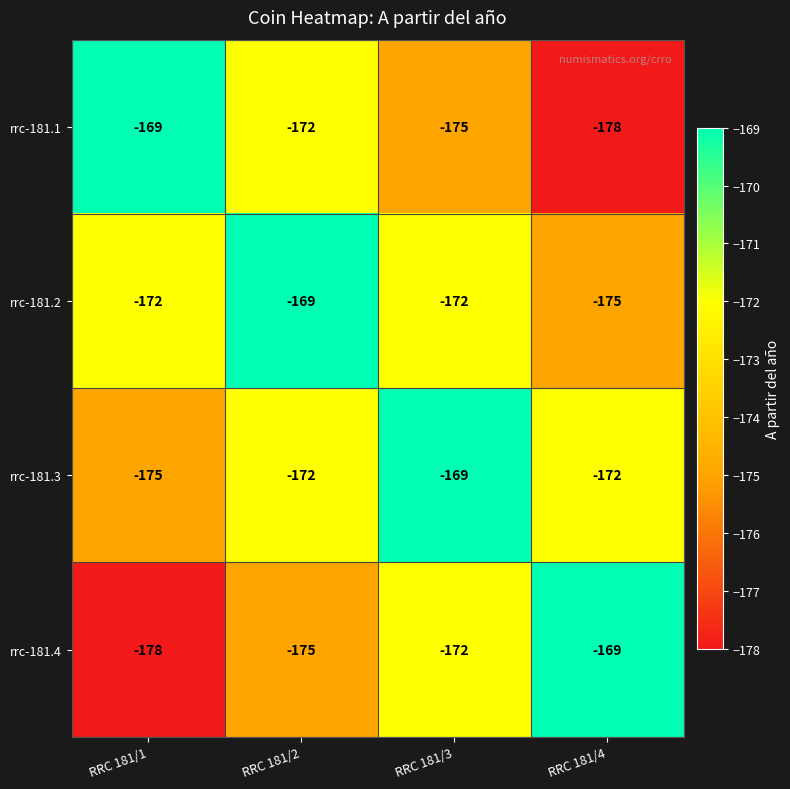

Is the value of rrc-181.4 at RRC 181/2 greater than the value of rrc-181.2 at RRC 181/1?

No